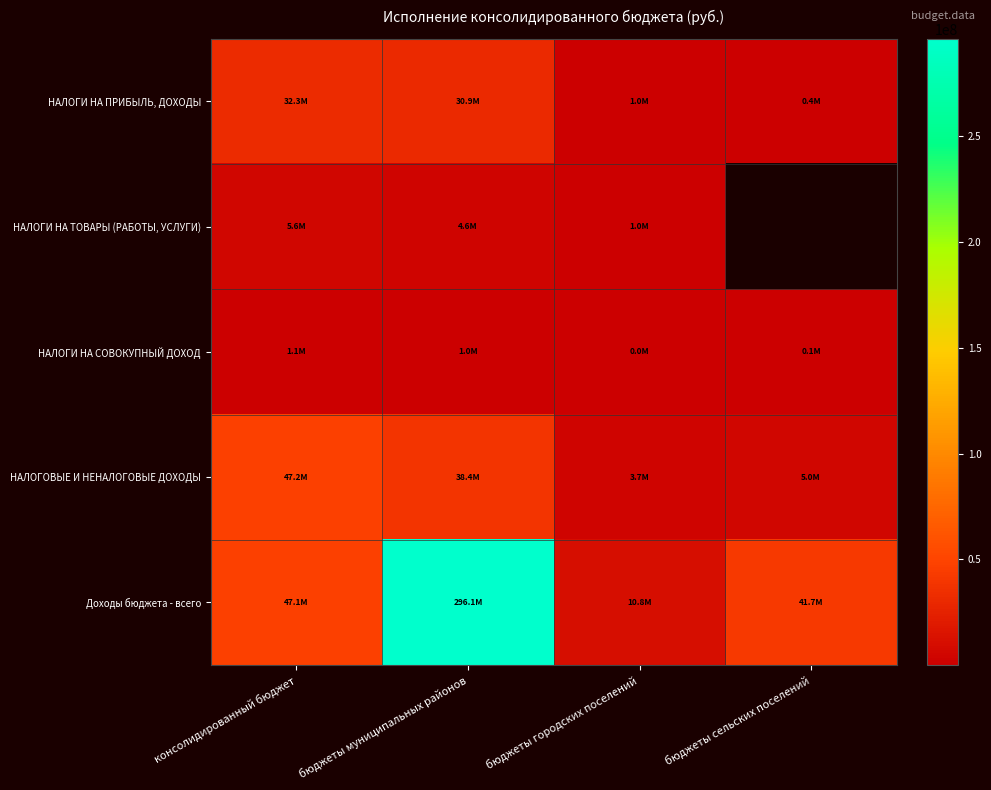

At which label does НАЛОГИ НА ПРИБЫЛЬ, ДОХОДЫ reach its peak?

консолидированный бюджет